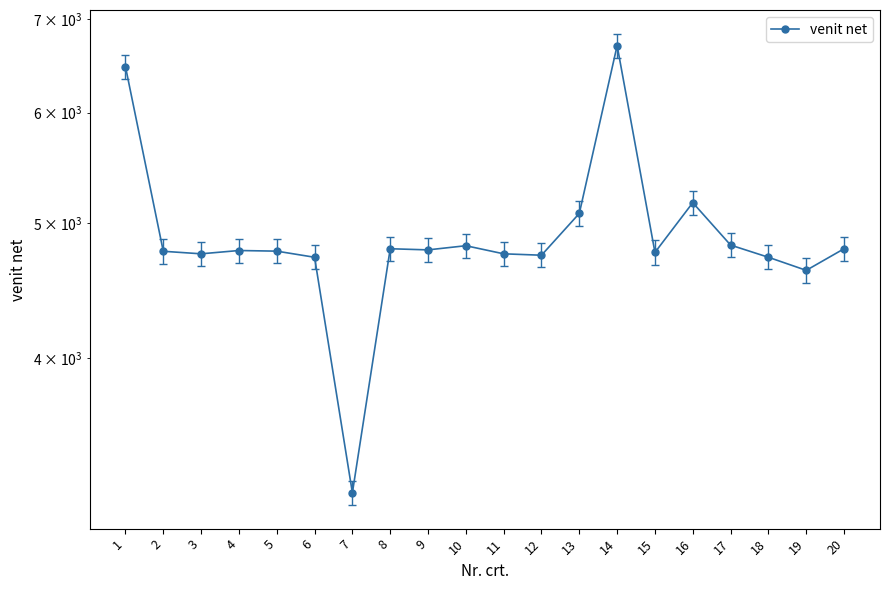

What is the value of the 15th point from the left?

4763